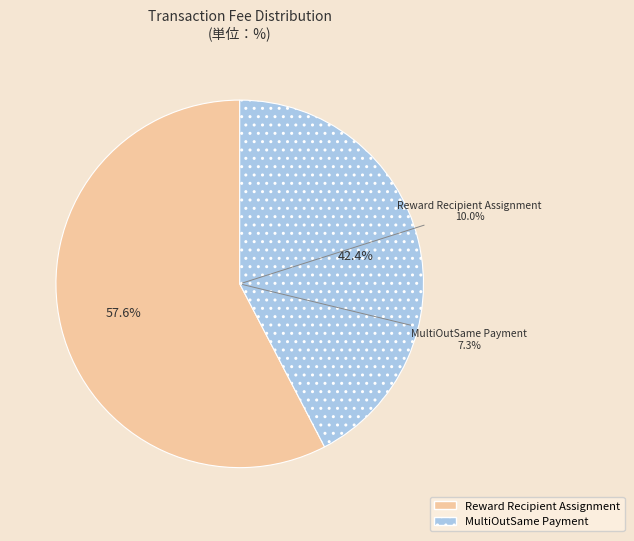

To the nearest percent, what portion does Reward Recipient Assignment represent?

58%